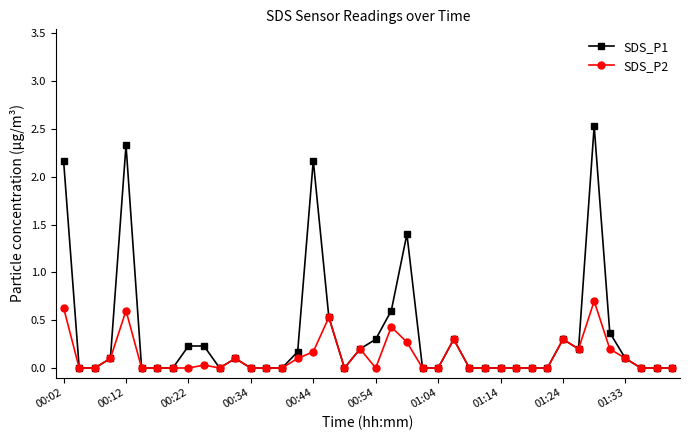

Is this an area chart (filled region under the line)?

No